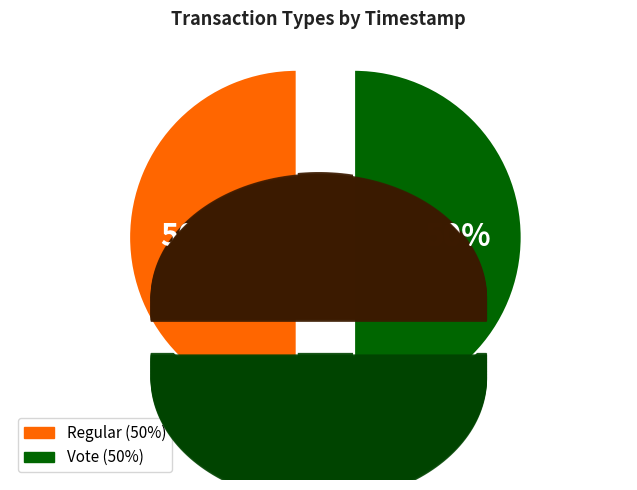

Combined, do Vote and Regular account for over 50%?

Yes